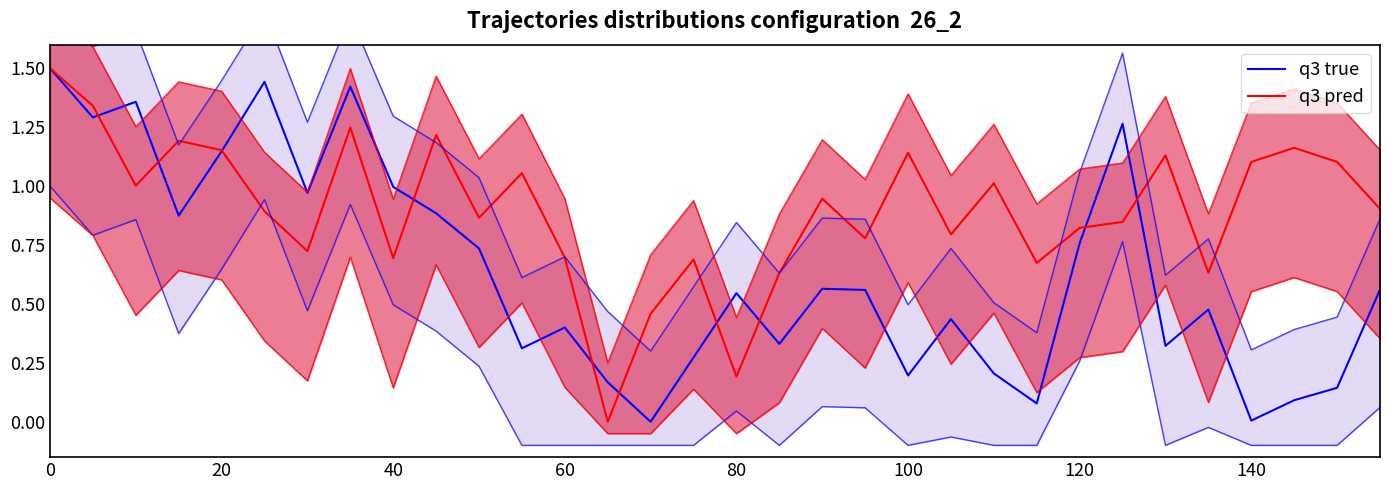

In q3 pred, how many points are higher than both neighbors (excluding endpoints)?

10